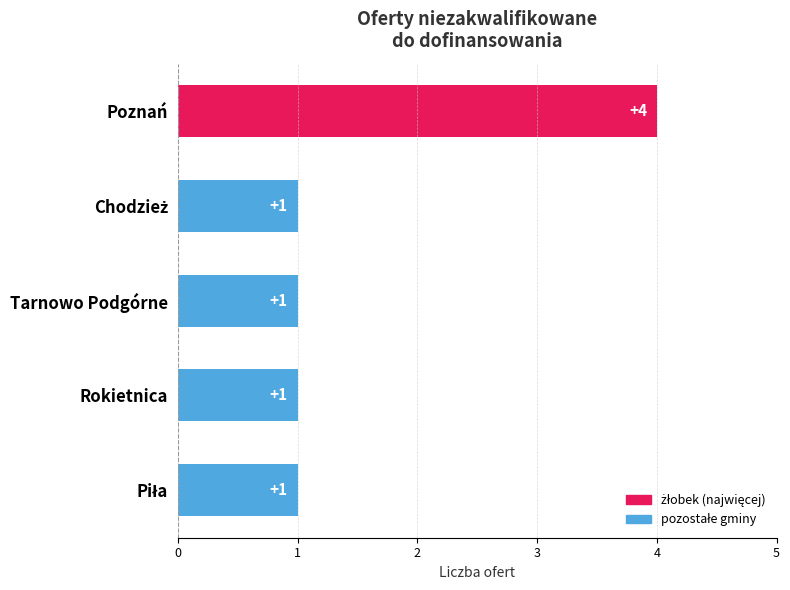

How many bars are there in total?

5